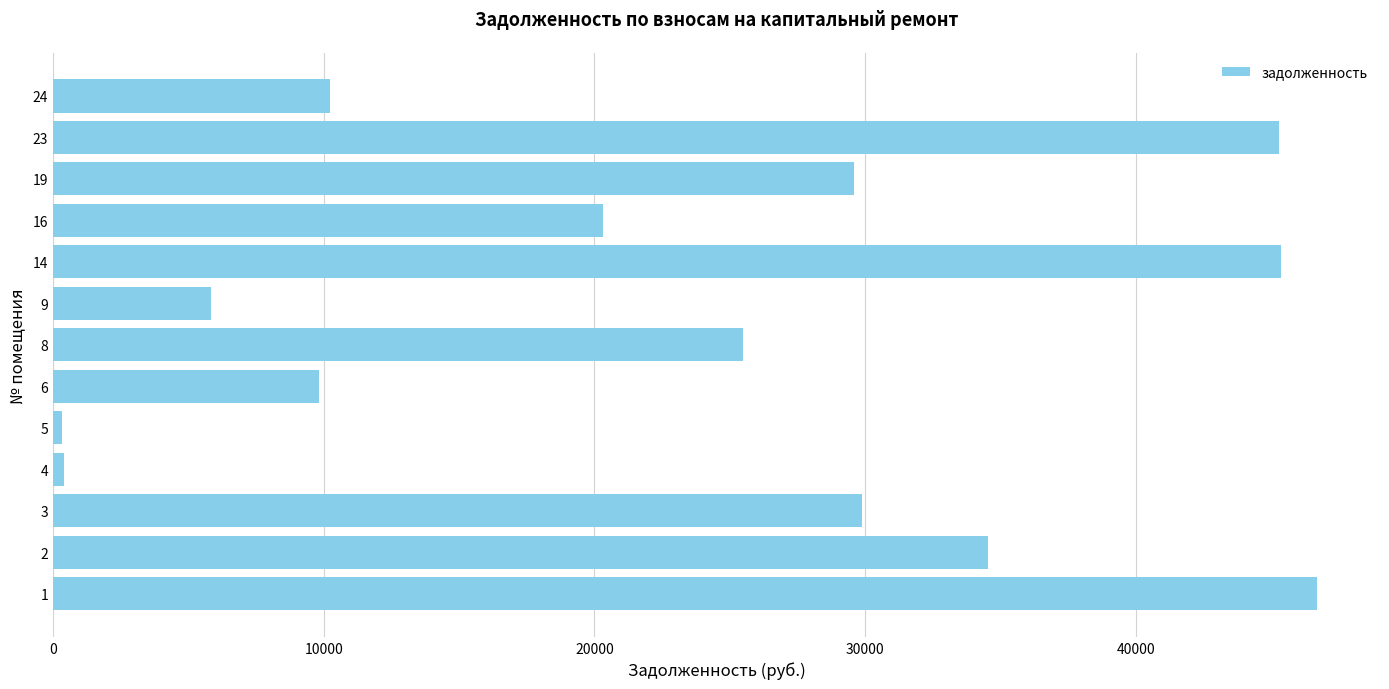

What is the ratio of the value at 8 to the value at 6?

2.6